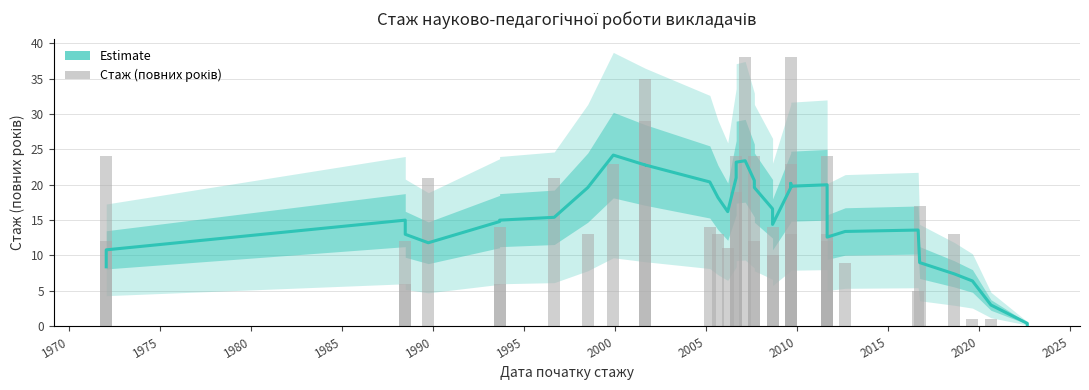

What is the value of the Стаж (повних років) bar at the 18th from the left?

38.0